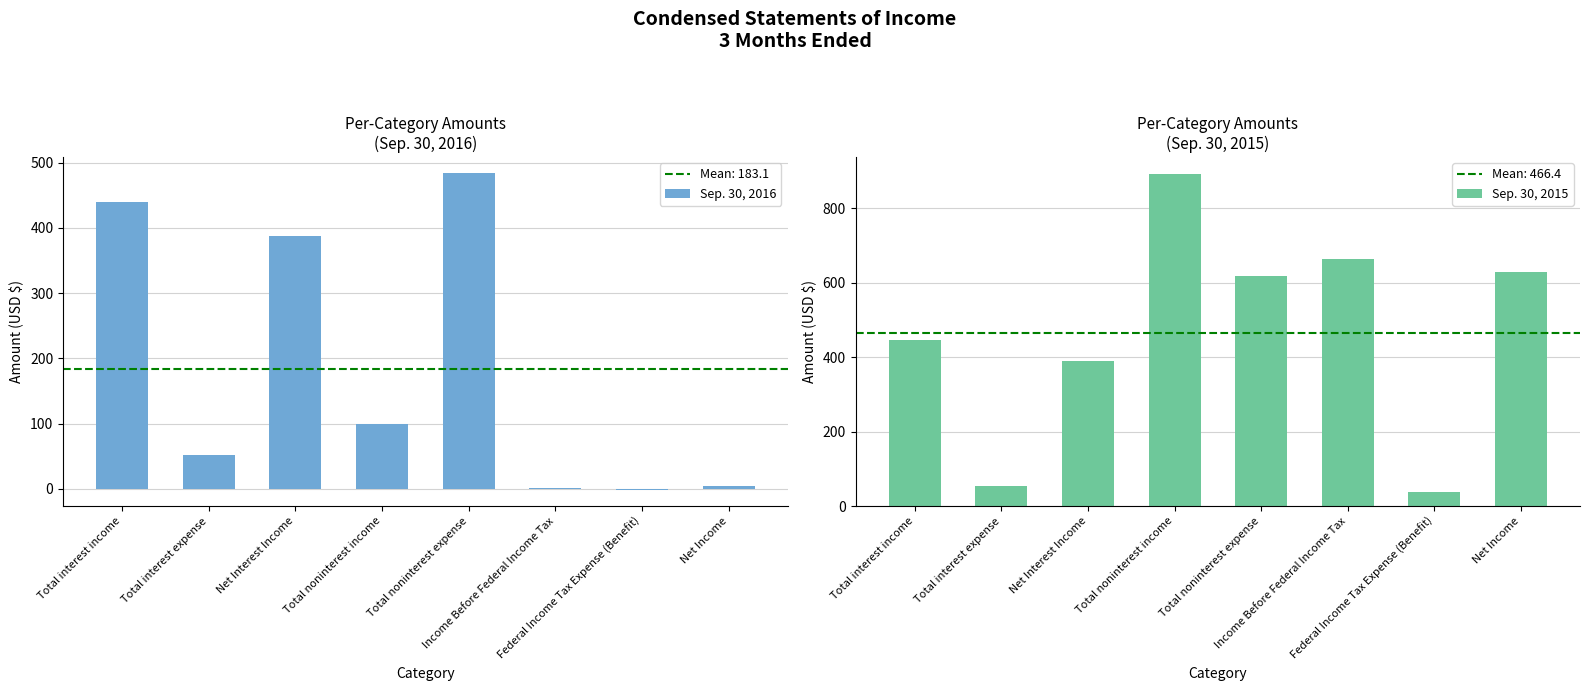

What is the difference between the Sep. 30, 2015 values at Total noninterest expense and Net Income?

10